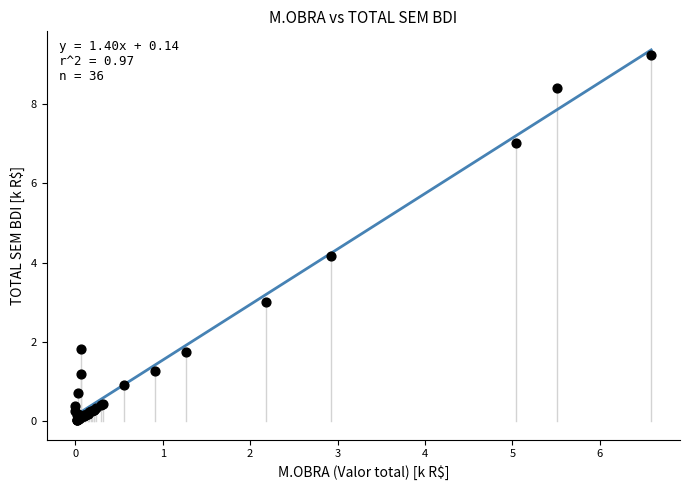

What Y value in the scatter plot is closest to 4?

4.2